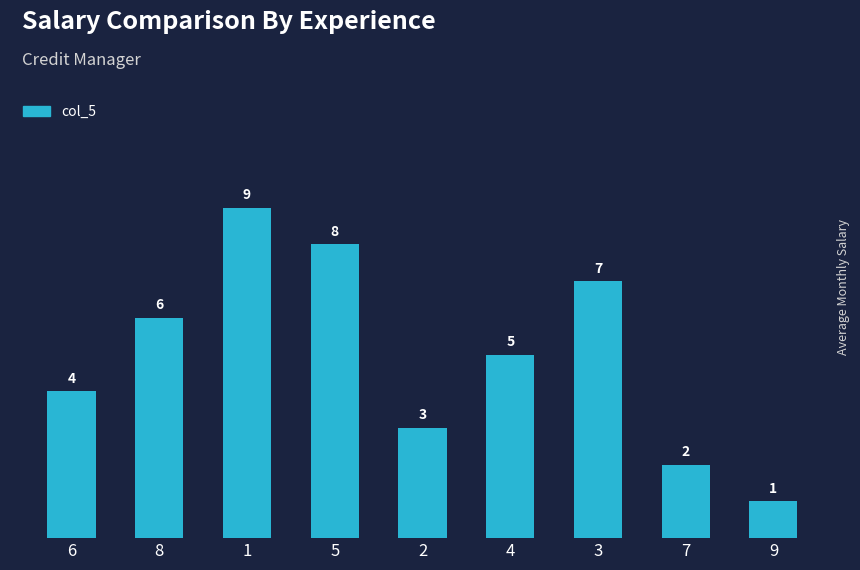

Where does the data first go above 5?

8